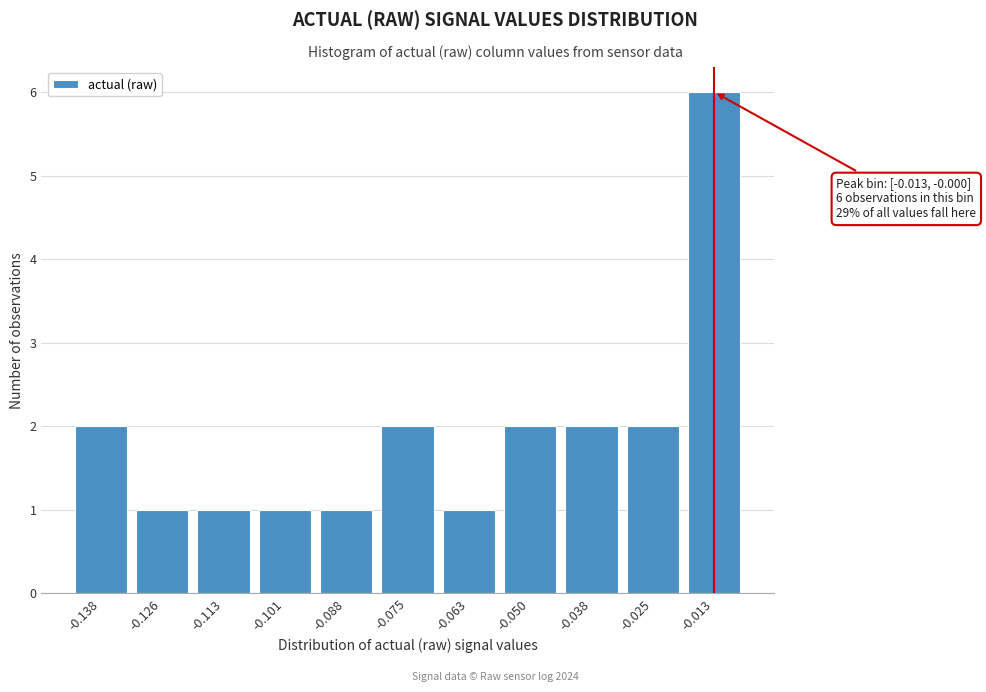

Reading left to right, what are all the values shown in this chart?

-0.138=2	-0.126=1	-0.113=1	-0.101=1	-0.088=1	-0.075=2	-0.063=1	-0.050=2	-0.038=2	-0.025=2	-0.013=6